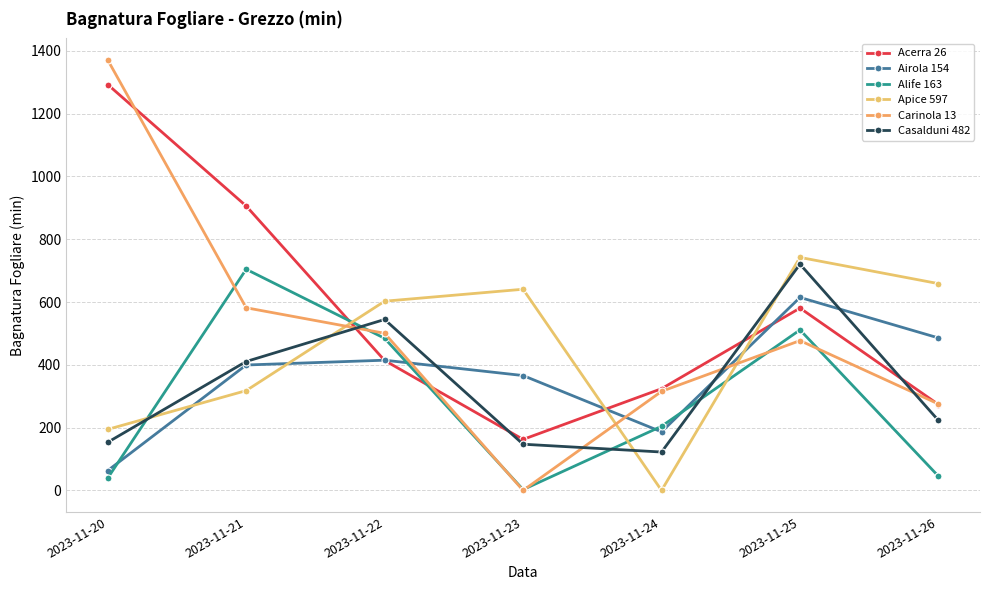

Where is the first local minimum for Casalduni 482?

2023-11-24